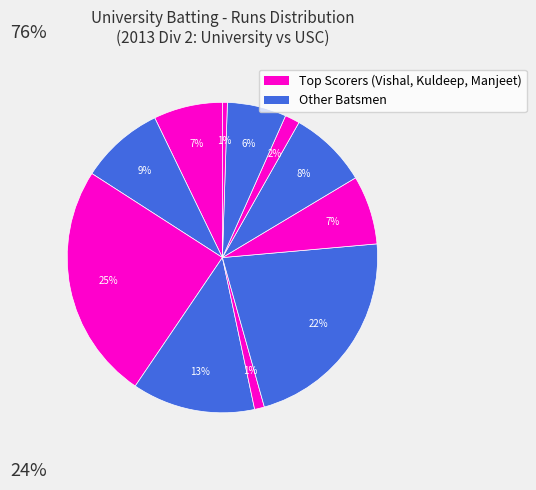

Count the number of slices in the pie.

11